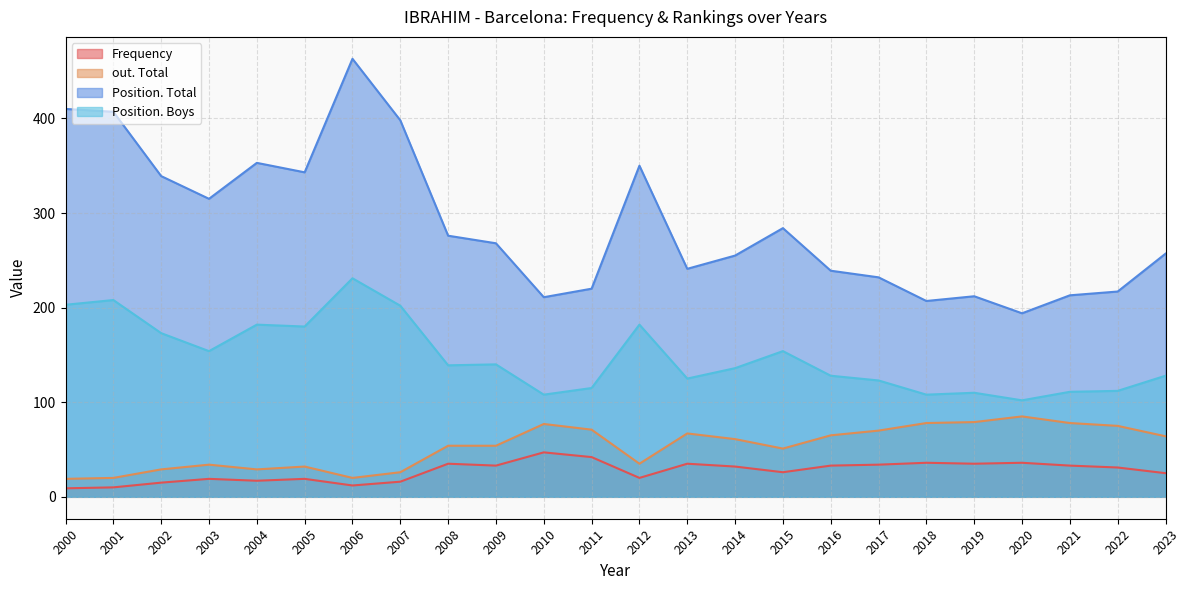

At how many categories does at least one series exceed 220?

17